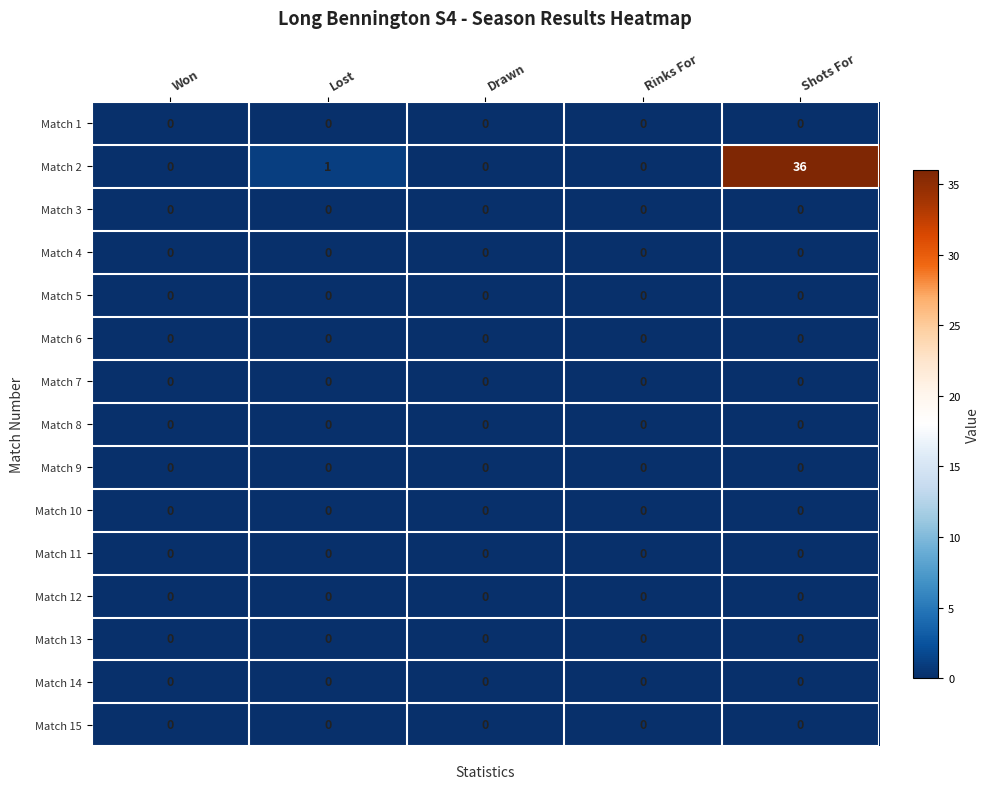

Is it true that Match 4 equals 0 at Drawn?

True